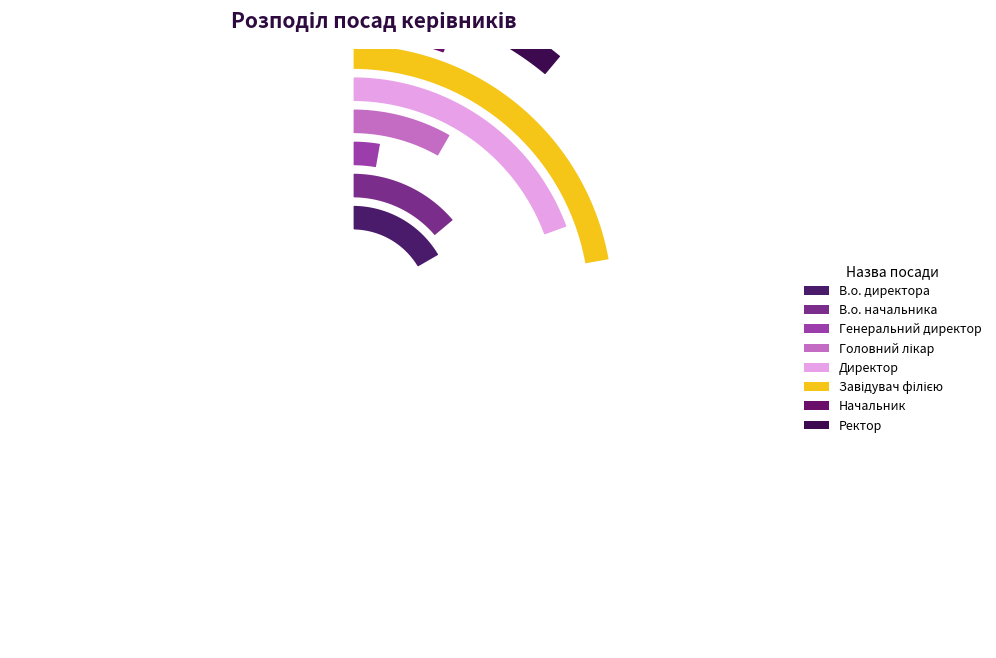

Is there any slice that represents more than half of the pie?

No